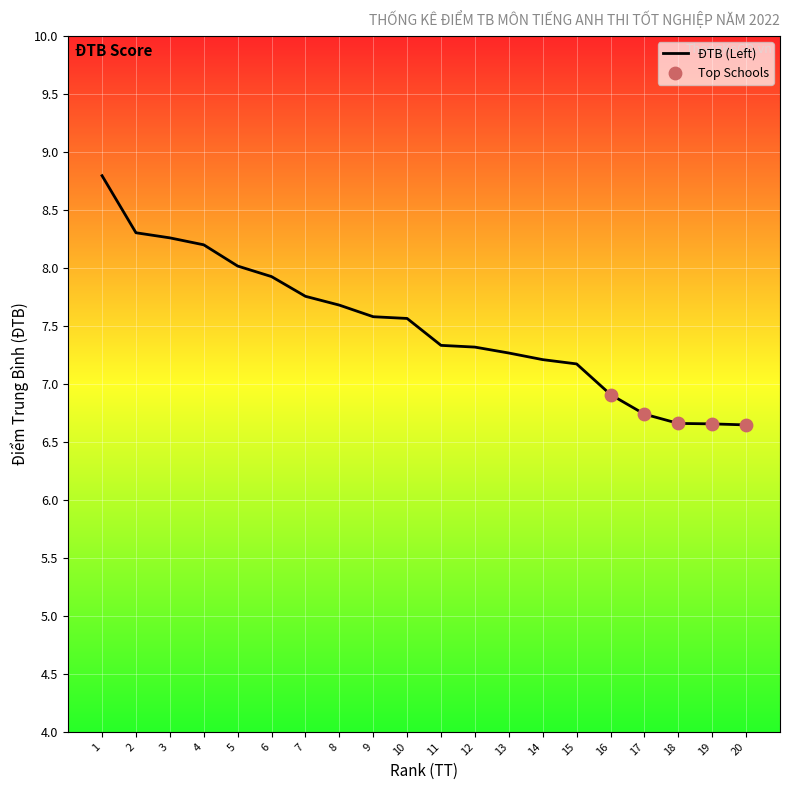

What is the change in value from 1 to 3?

-0.5